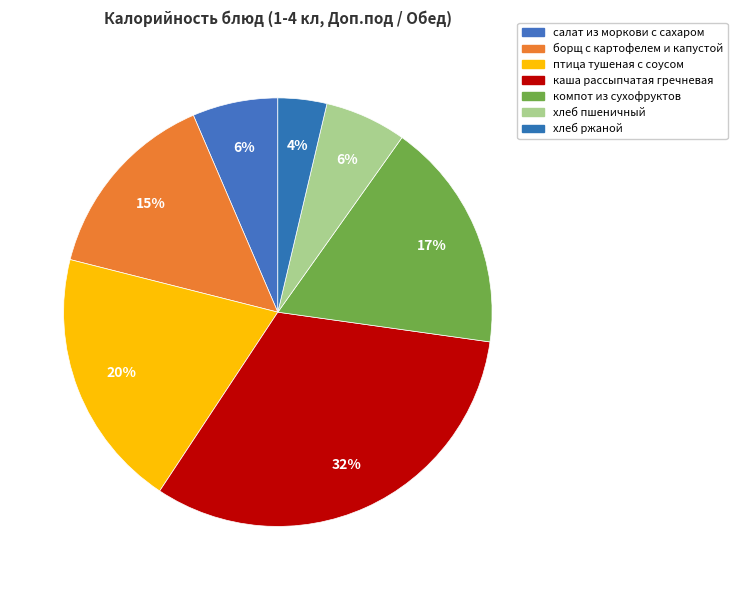

Count the number of slices in the pie.

7